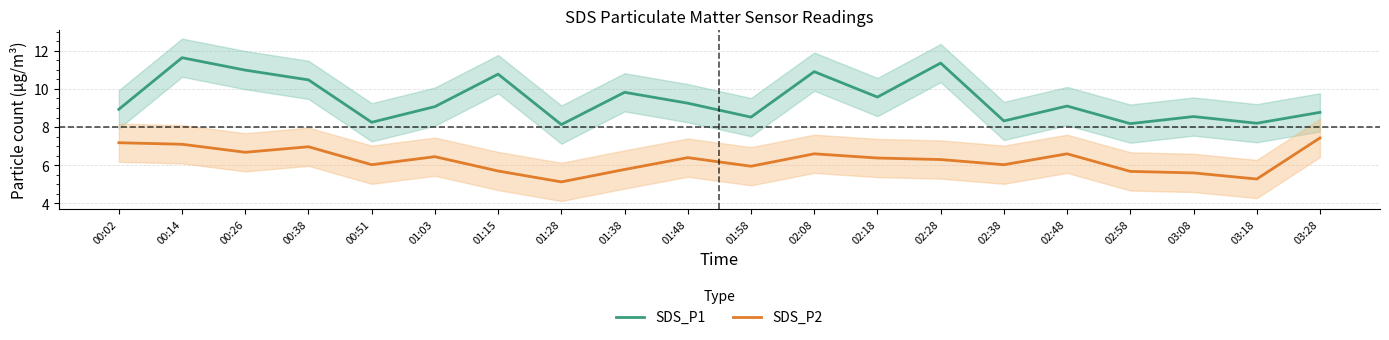

What is the approximate value of SDS_P1 at 03:28?

8.8